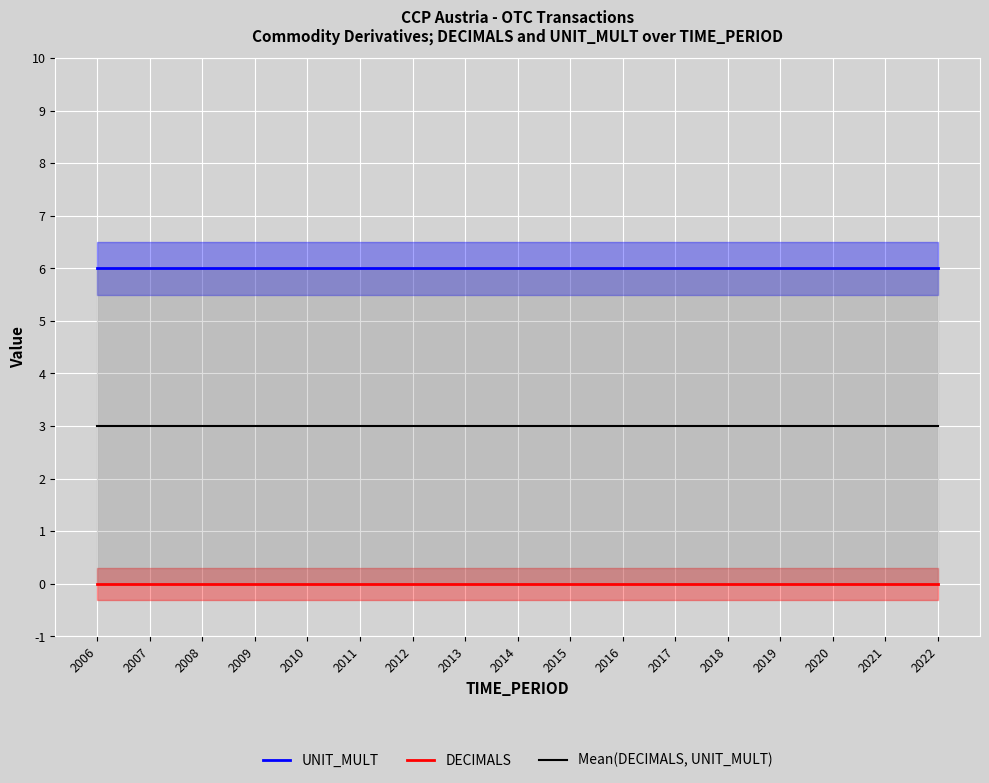

What is the value of the Mean(DECIMALS, UNIT_MULT) point at the 6th from the left?

3